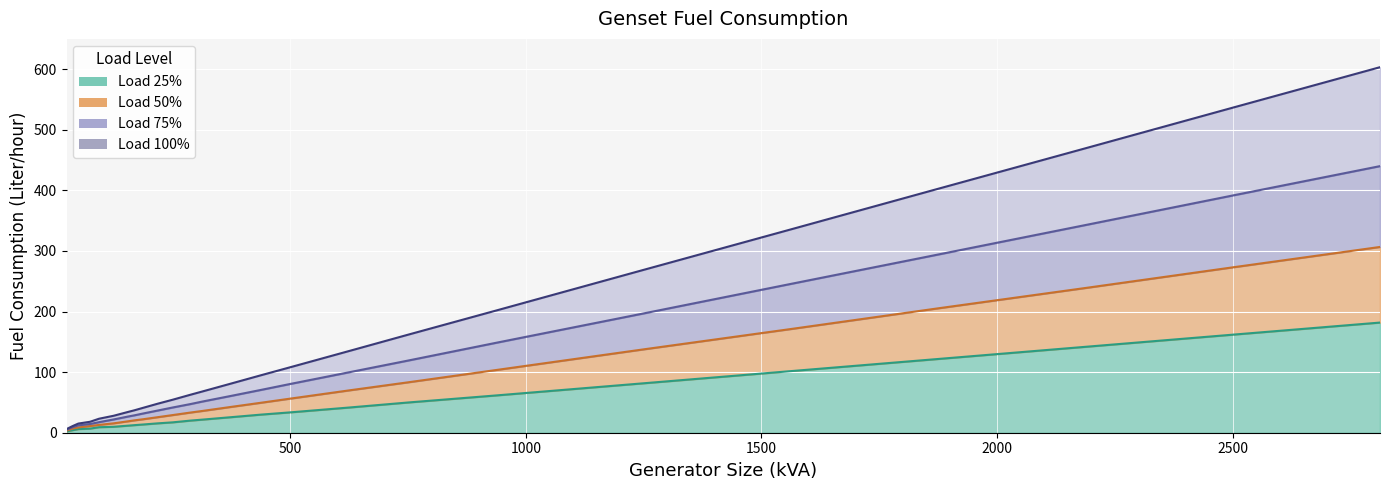

Count the number of data series in this chart.

4